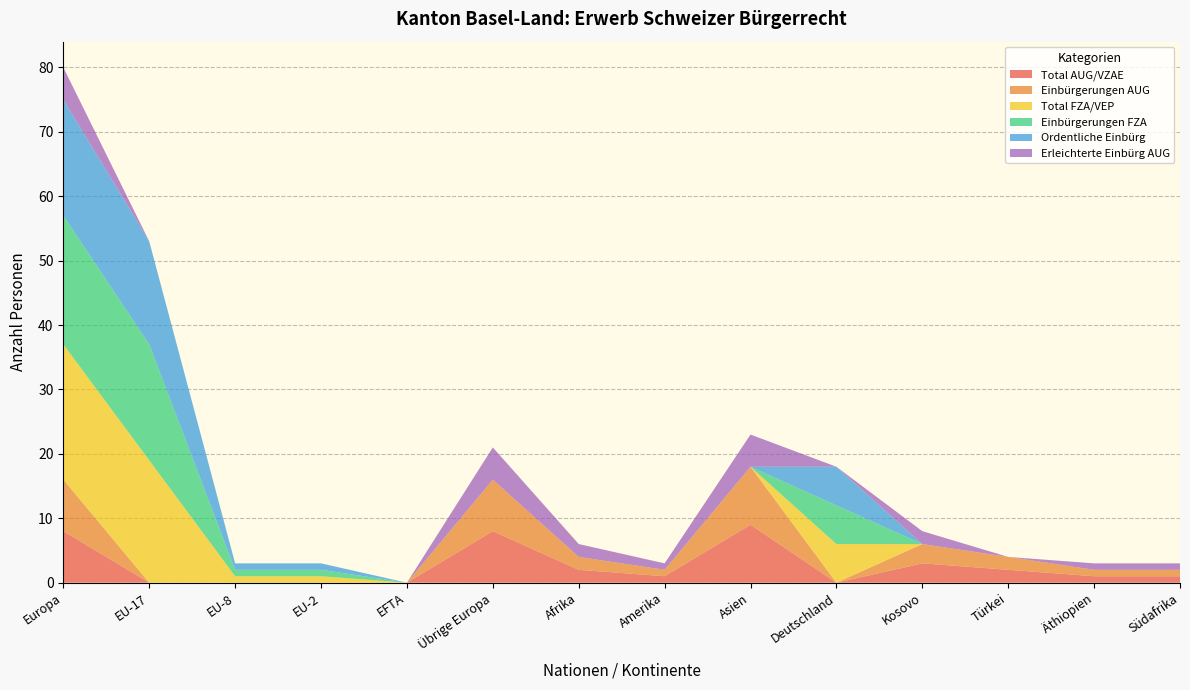

Reading left to right, transcribe all the data shown in this chart.

Total AUG/VZAE: Europa=8	EU-17=0	EU-8=0	EU-2=0	EFTA=0	Übrige Europa=8	Afrika=2	Amerika=1	Asien=9	Deutschland=0	Kosovo=3	Türkei=2	Äthiopien=1	Südafrika=1
Einbürgerungen AUG: Europa=8	EU-17=0	EU-8=0	EU-2=0	EFTA=0	Übrige Europa=8	Afrika=2	Amerika=1	Asien=9	Deutschland=0	Kosovo=3	Türkei=2	Äthiopien=1	Südafrika=1
Total FZA/VEP: Europa=21	EU-17=19	EU-8=1	EU-2=1	EFTA=0	Übrige Europa=0	Afrika=0	Amerika=0	Asien=0	Deutschland=6	Kosovo=0	Türkei=0	Äthiopien=0	Südafrika=0
Einbürgerungen FZA: Europa=20	EU-17=18	EU-8=1	EU-2=1	EFTA=0	Übrige Europa=0	Afrika=0	Amerika=0	Asien=0	Deutschland=6	Kosovo=0	Türkei=0	Äthiopien=0	Südafrika=0
Ordentliche Einbürg: Europa=18	EU-17=16	EU-8=1	EU-2=1	EFTA=0	Übrige Europa=0	Afrika=0	Amerika=0	Asien=0	Deutschland=6	Kosovo=0	Türkei=0	Äthiopien=0	Südafrika=0
Erleichterte Einbürg AUG: Europa=5	EU-17=0	EU-8=0	EU-2=0	EFTA=0	Übrige Europa=5	Afrika=2	Amerika=1	Asien=5	Deutschland=0	Kosovo=2	Türkei=0	Äthiopien=1	Südafrika=1